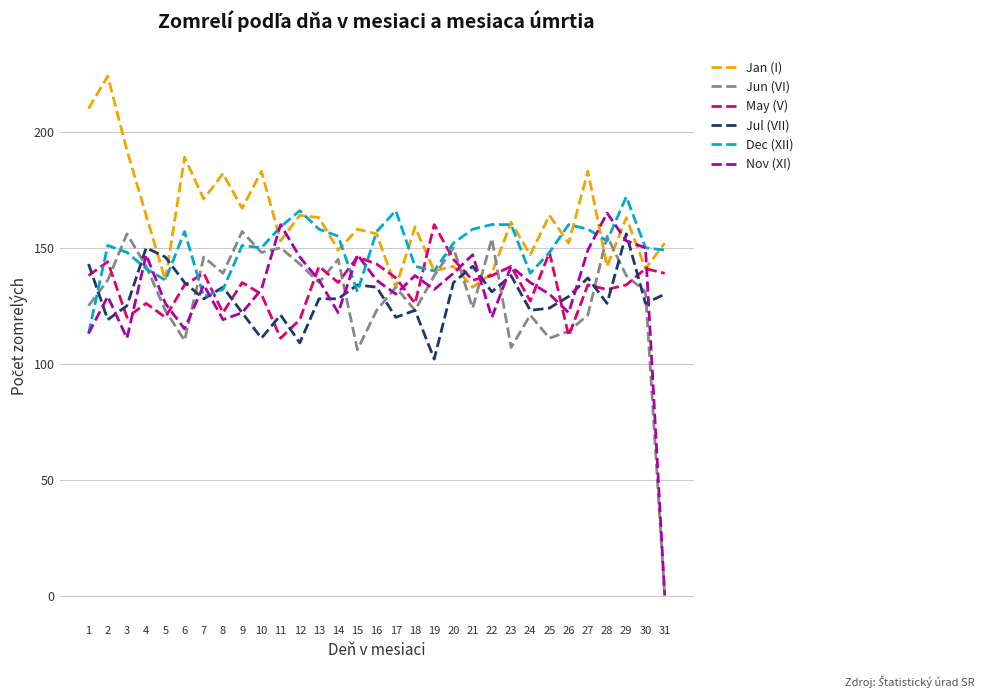

What is the difference between the highest and lowest values at 16?

34